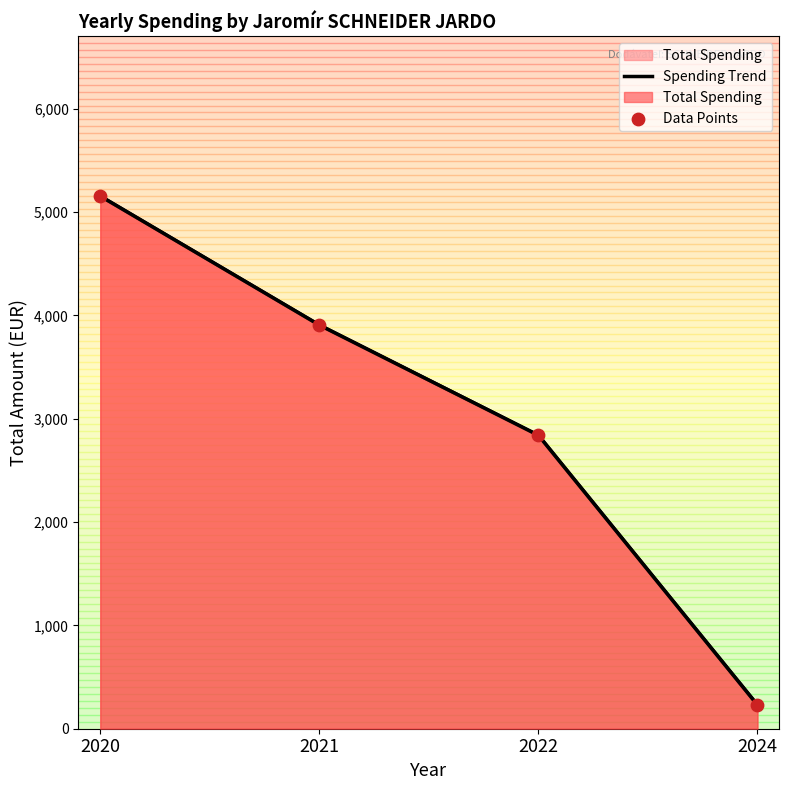

Which series contains the lowest Y value?

Spending Trend